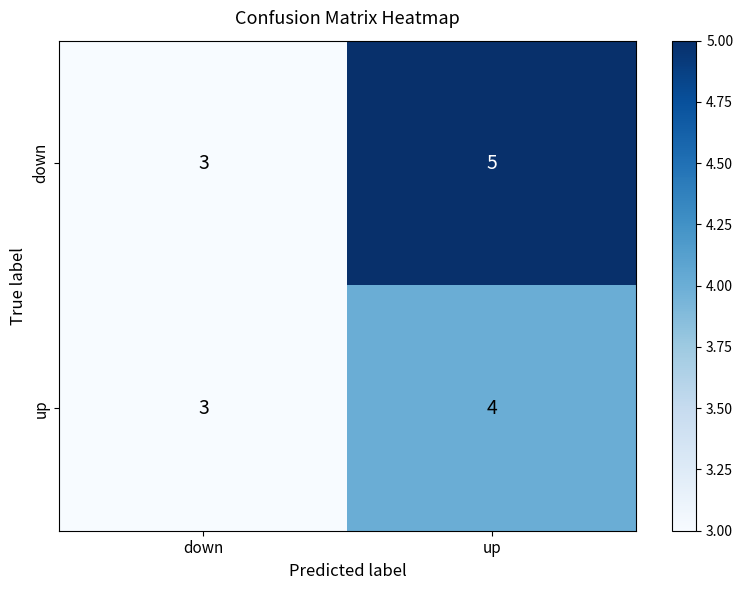

At which category does the chart reach its peak across all series?

up